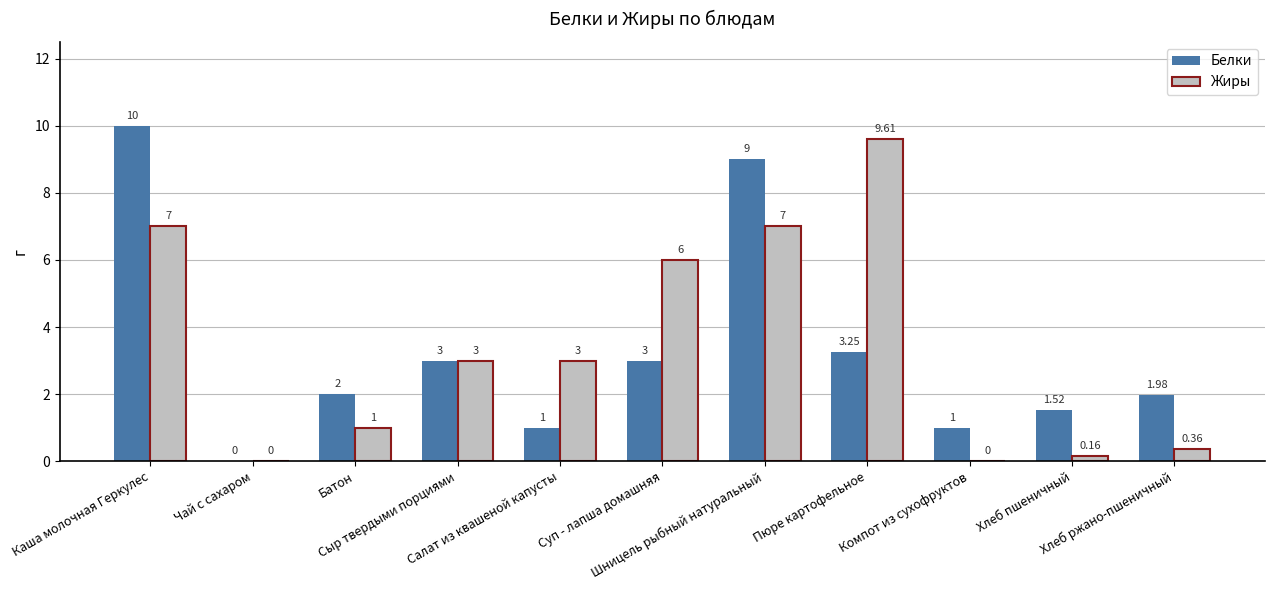

What is the total value across all series at Хлеб пшеничный?

1.7